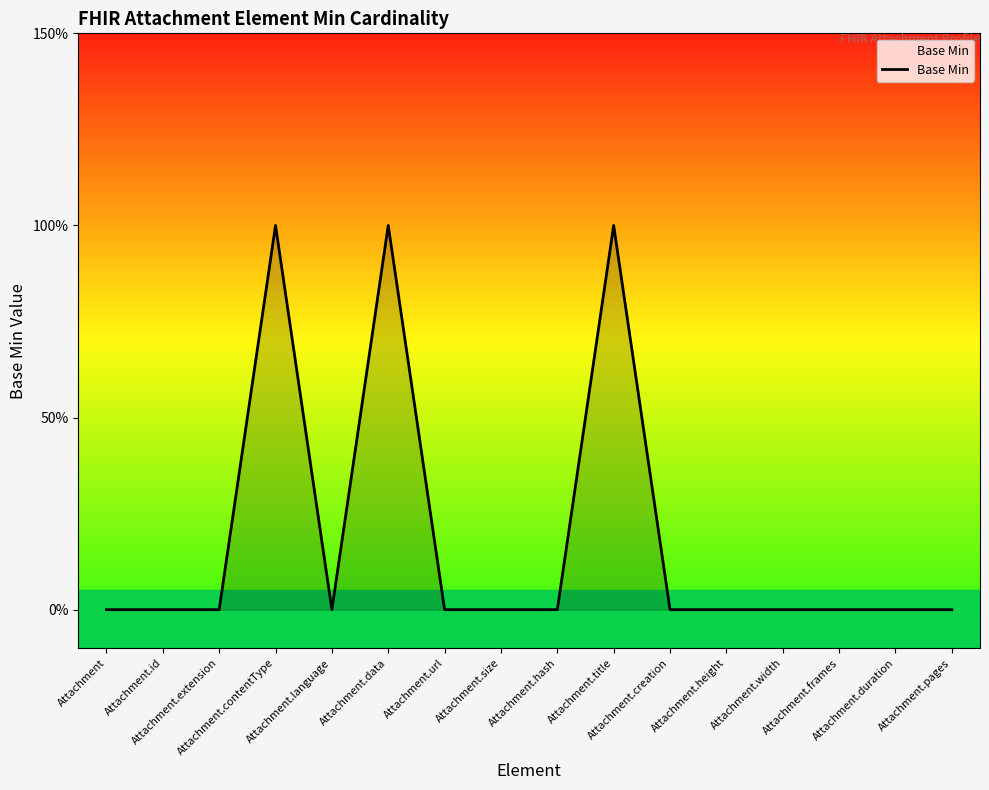

How many values are between 0 and 1?

16